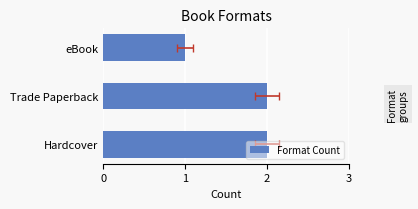

Reading left to right, transcribe all the data shown in this chart.

2	2	1